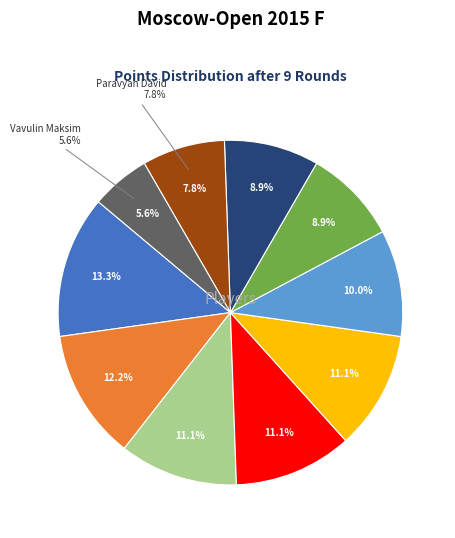

Count the number of slices in the pie.

10